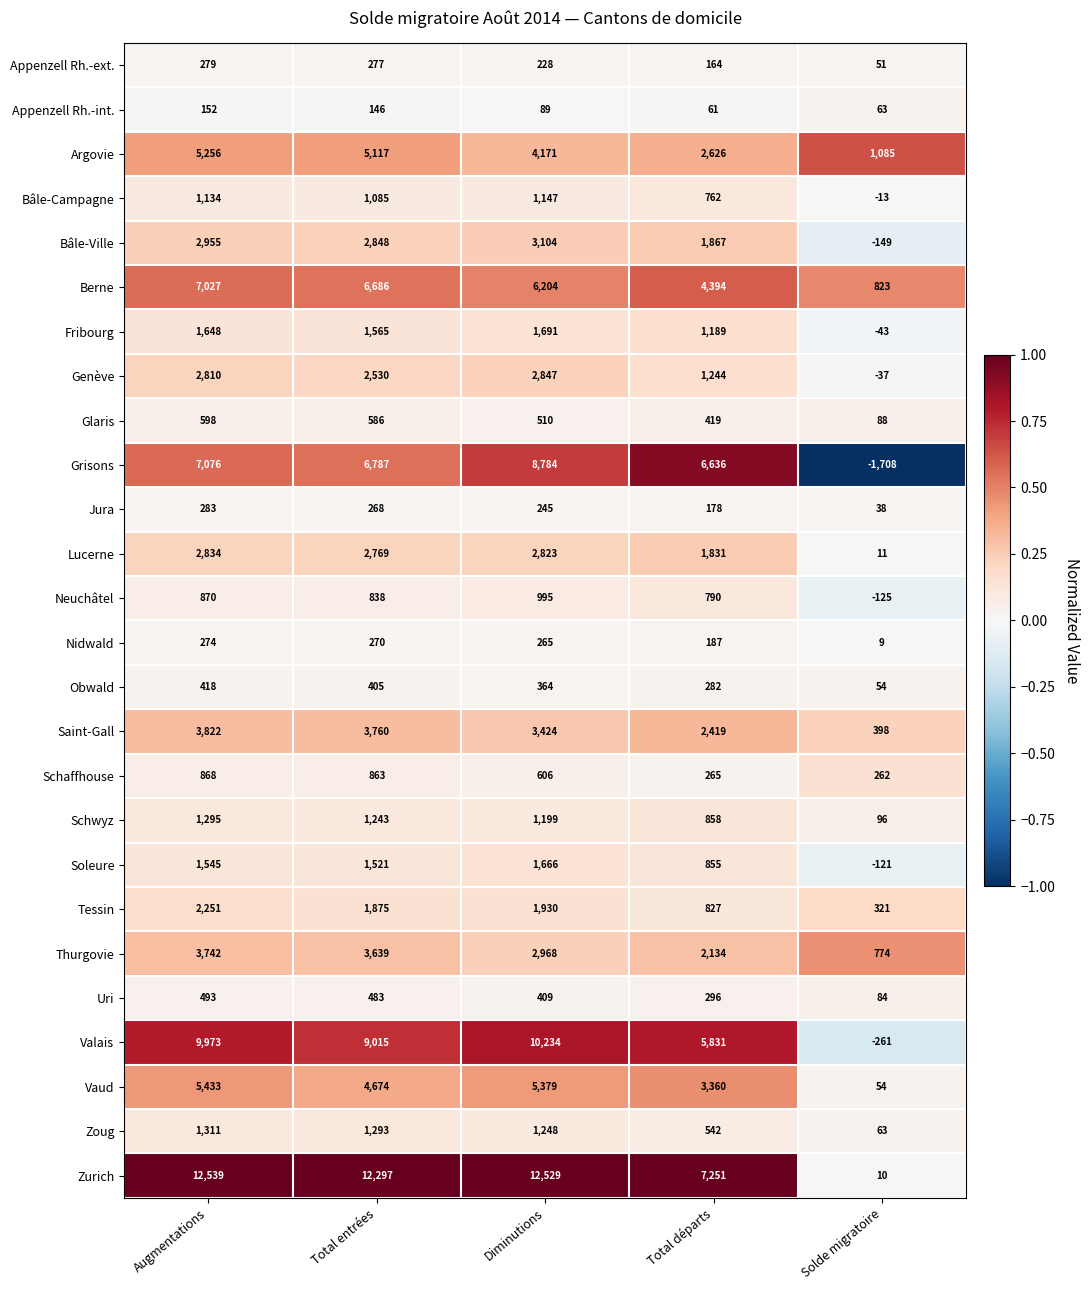

True or false: Obwald has a value of 427 at Total départs.

False